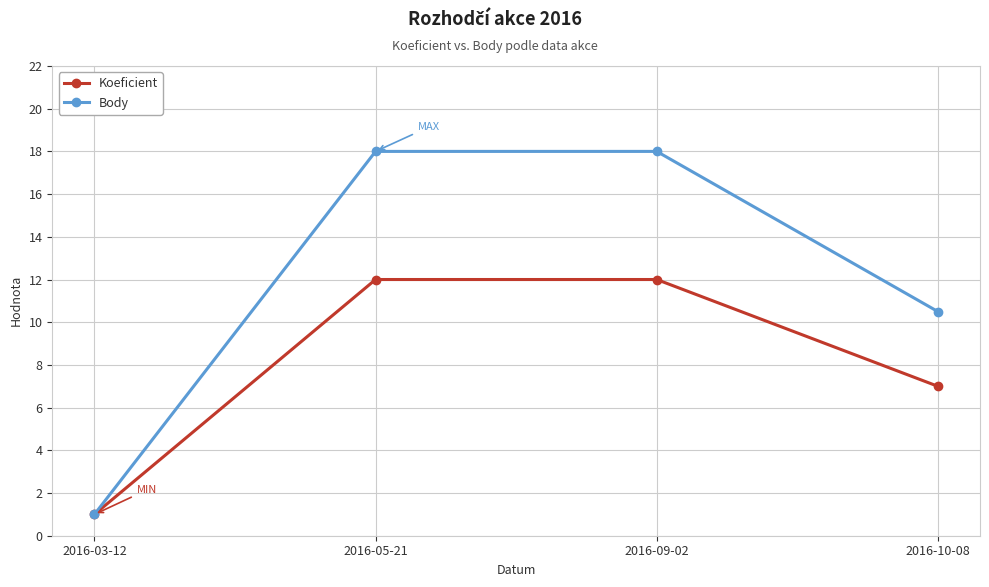

List the series in order of their peak value, lowest first.

Koeficient, Body